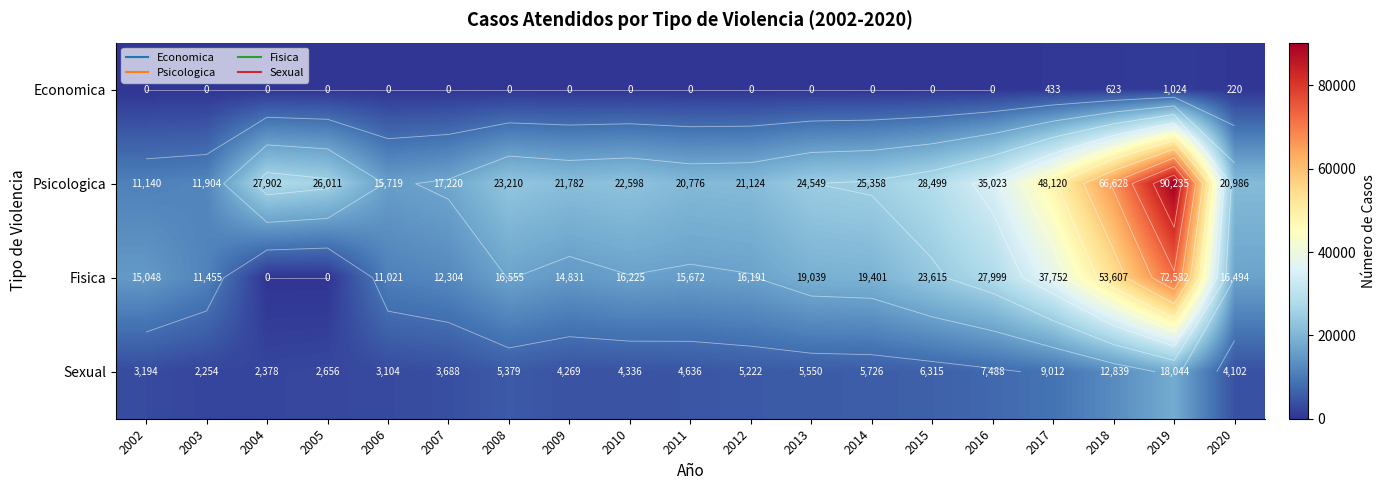

List the series in order of their overall mean, lowest first.

Economica, Sexual, Fisica, Psicologica